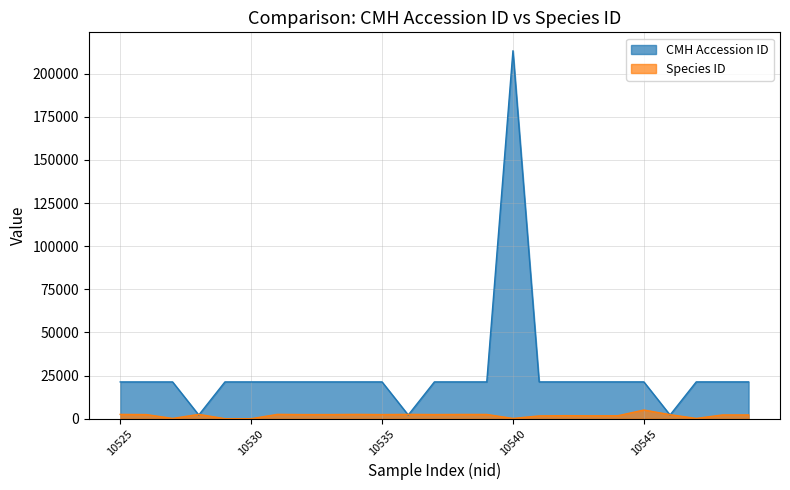

What are all the series names shown in the legend?

CMH Accession ID, Species ID